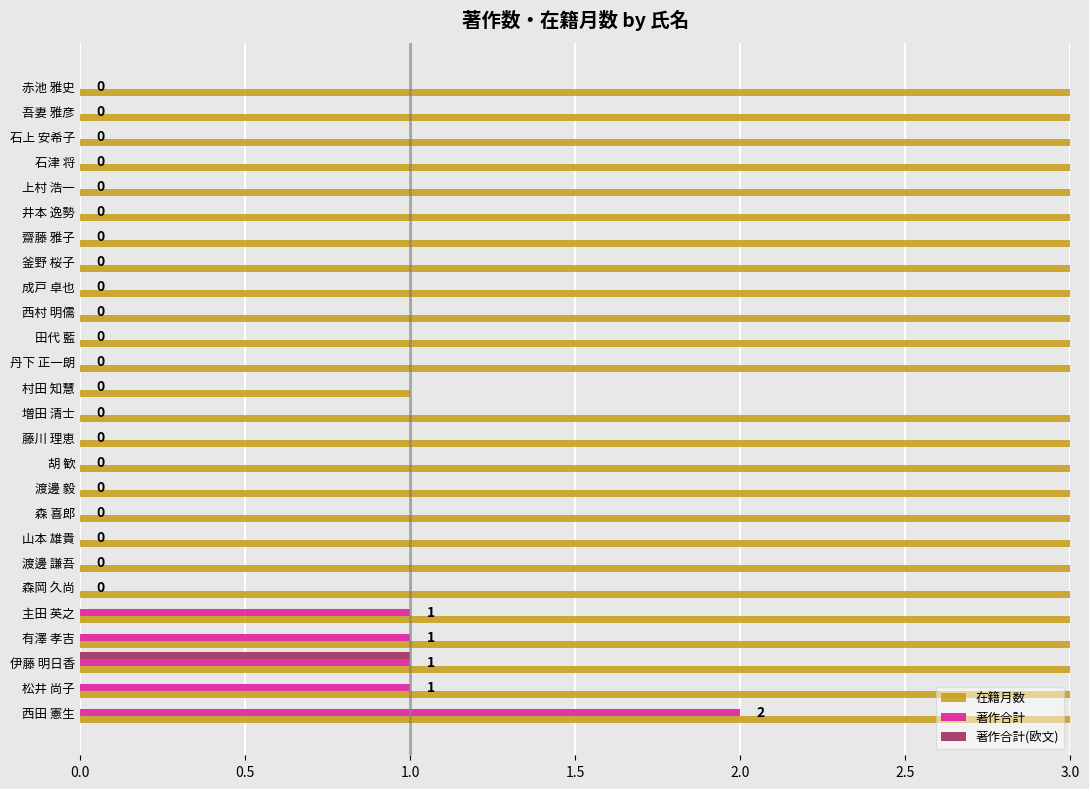

What is the difference between the maximum and minimum values in the 著作合計(欧文) series?

1